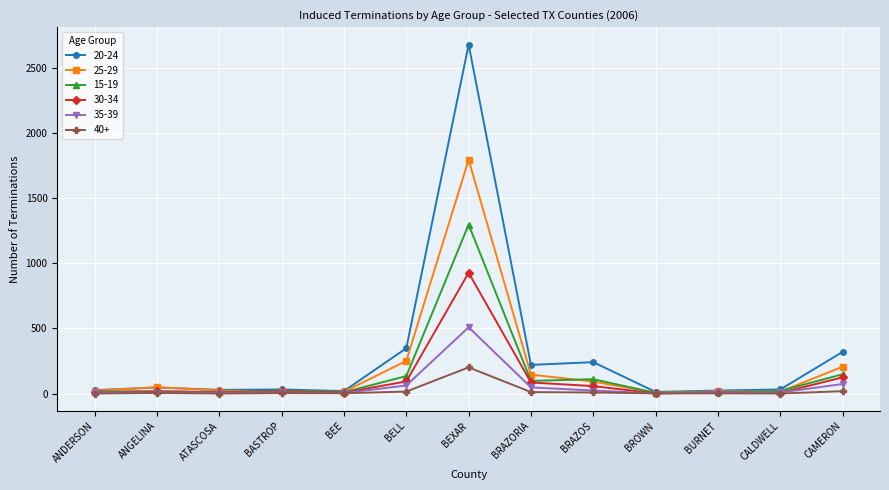

The 25-29 series shows 16 at BASTROP. True or false?

True